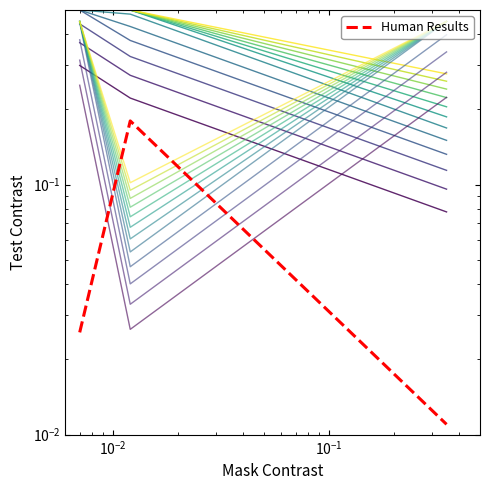

The value at $\mathdefault{10^{-4}}$ is 0.0. True or false?

False